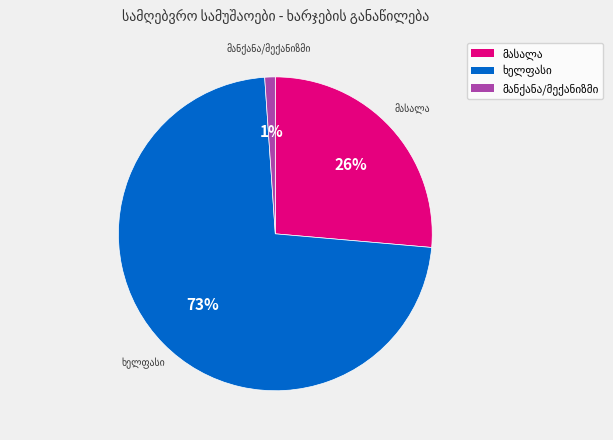

To the nearest percent, what is the average slice percentage?

33%